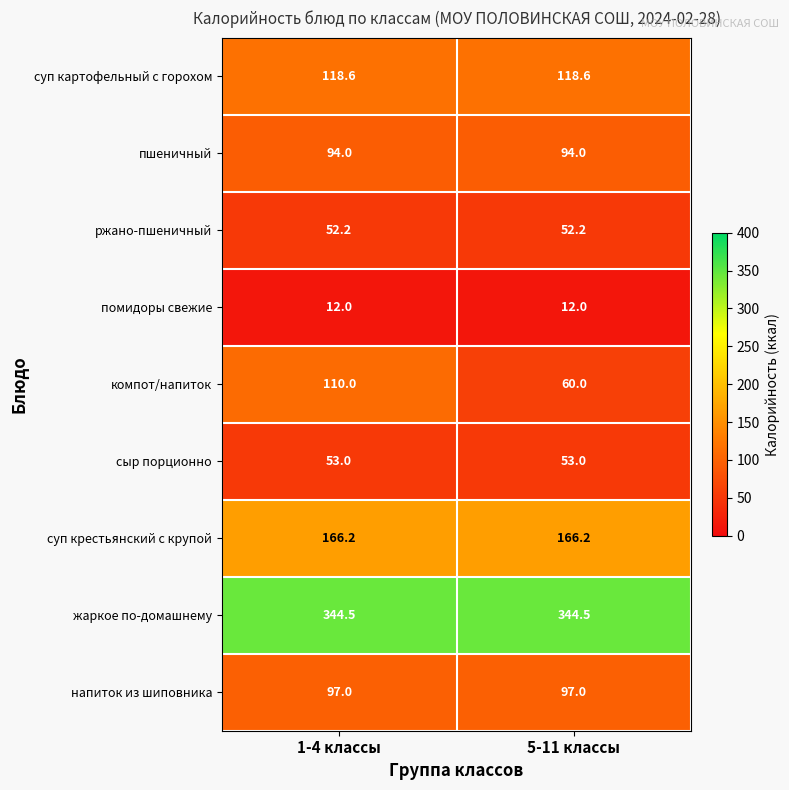

Reading left to right, what are all the values shown in this chart?

суп картофельный с горохом: 1-4 классы=118.6	5-11 классы=118.6
пшеничный: 1-4 классы=94.0	5-11 классы=94.0
ржано-пшеничный: 1-4 классы=52.2	5-11 классы=52.2
помидоры свежие: 1-4 классы=12.0	5-11 классы=12.0
компот/напиток: 1-4 классы=110.0	5-11 классы=60.0
сыр порционно: 1-4 классы=53.0	5-11 классы=53.0
суп крестьянский с крупой: 1-4 классы=166.2	5-11 классы=166.2
жаркое по-домашнему: 1-4 классы=344.5	5-11 классы=344.5
напиток из шиповника: 1-4 классы=97.0	5-11 классы=97.0